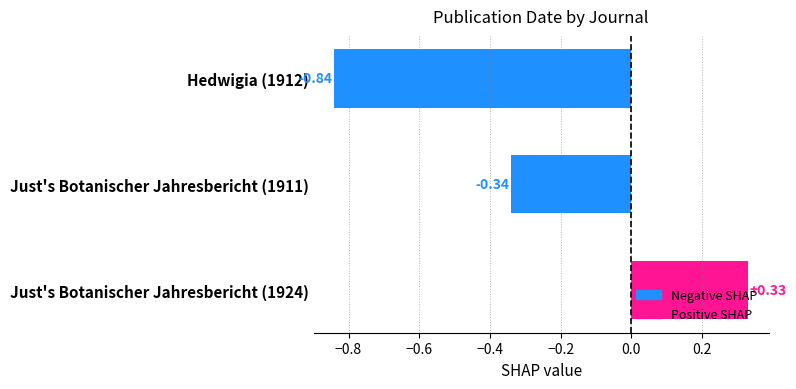

How many positive values are there?

1